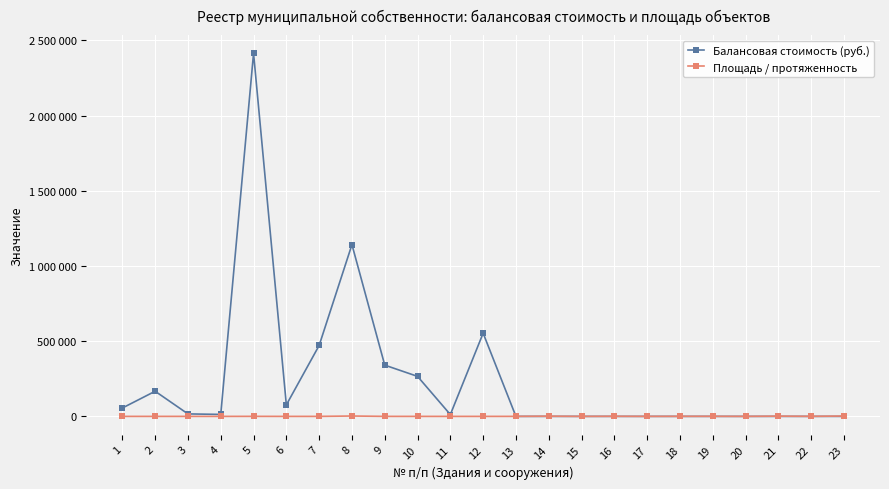

Which series has the largest total across all categories?

Балансовая стоимость (руб.)